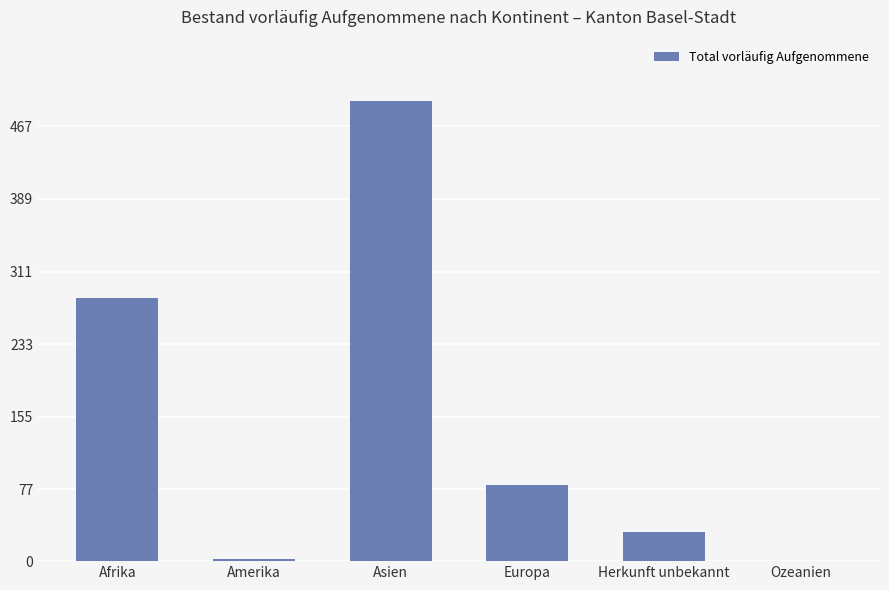

True or false: the data shows 0 at Ozeanien.

True